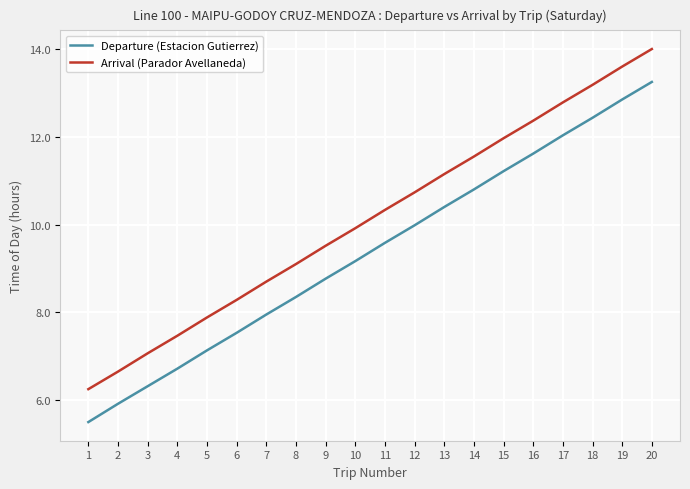

Which category has the highest value in the Departure (Estacion Gutierrez) series?

20